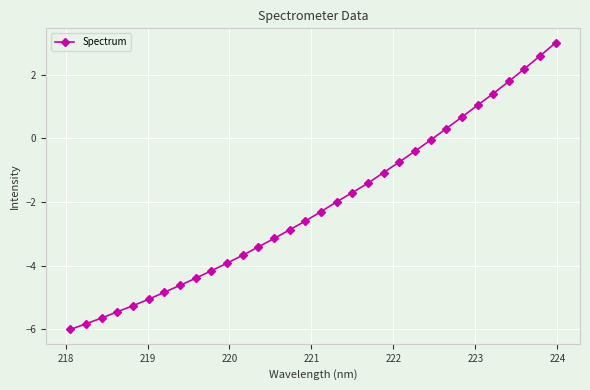

What is the greatest value displayed?

3.0